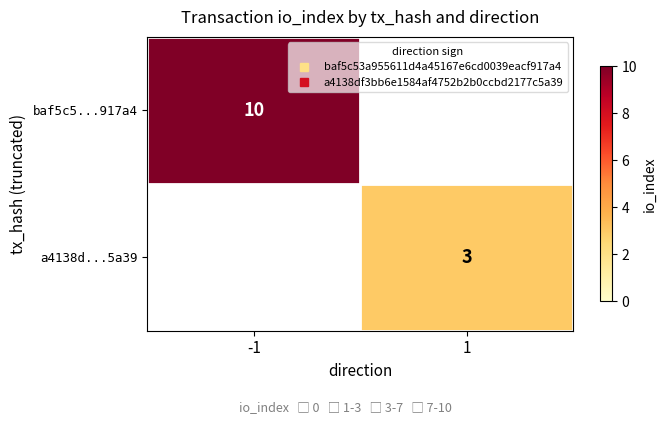

What is the difference between the highest and lowest values at 1?

3